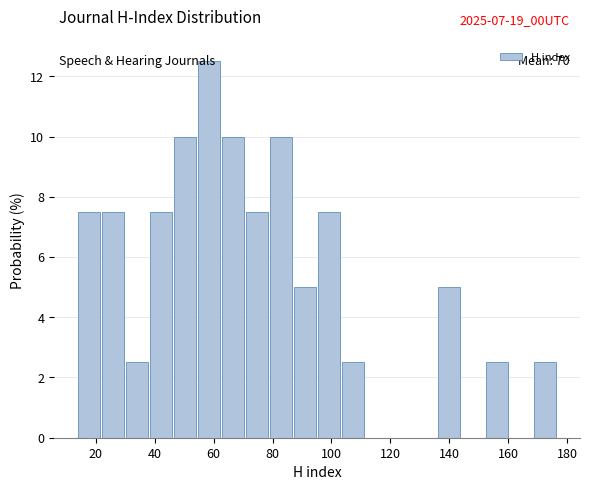

Over which range of the x-axis is the bar tallest?

54 to 62